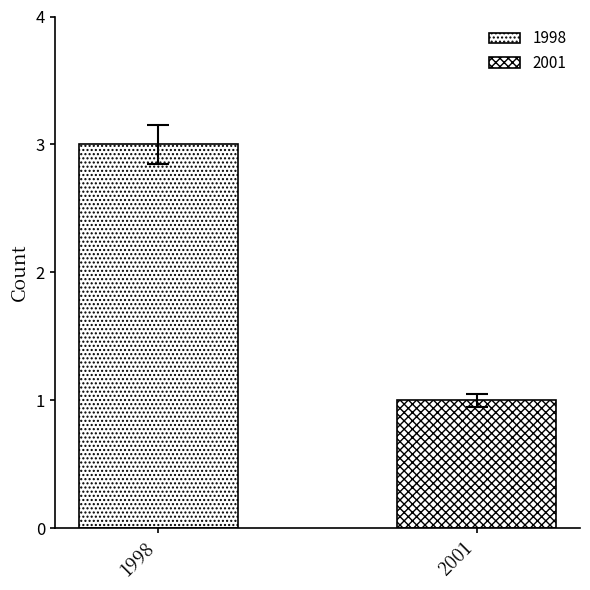

How many bars are there in each group?

2